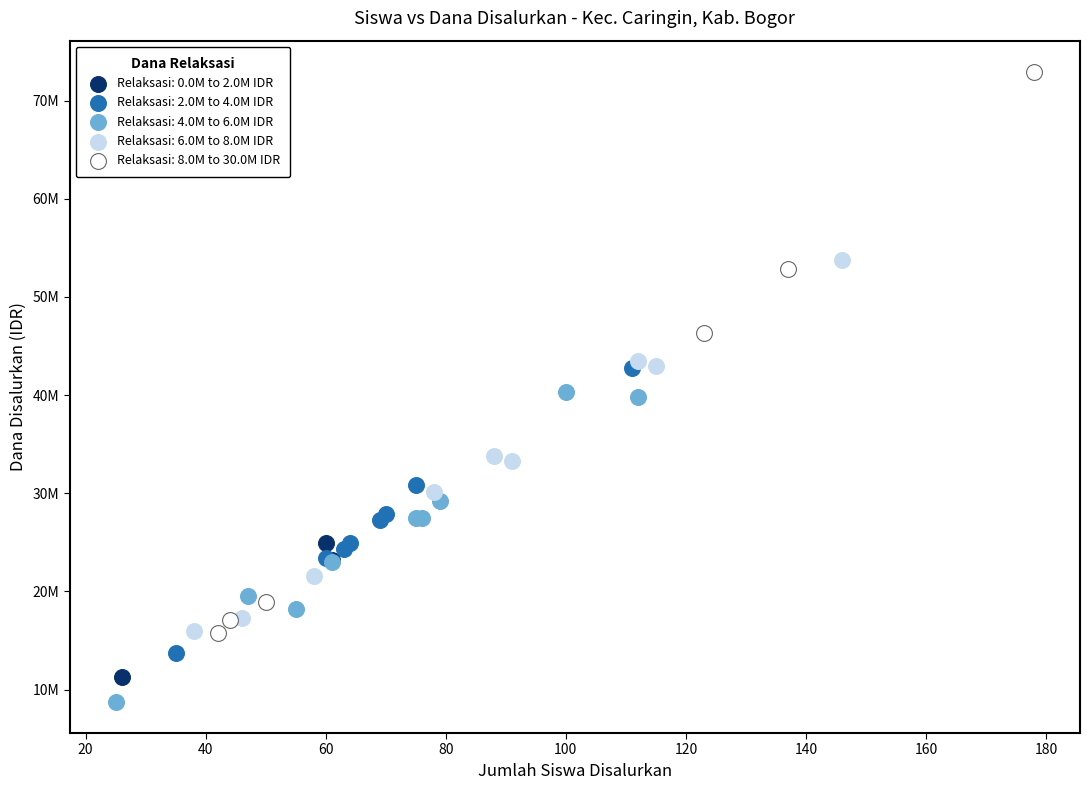

What are all the series names shown in the legend?

Relaksasi: 0.0M to 2.0M IDR, Relaksasi: 2.0M to 4.0M IDR, Relaksasi: 4.0M to 6.0M IDR, Relaksasi: 6.0M to 8.0M IDR, Relaksasi: 8.0M to 30.0M IDR